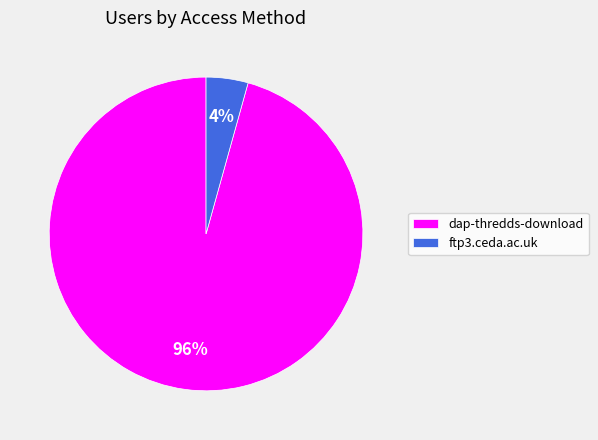

Is the sum of dap-thredds-download and ftp3.ceda.ac.uk greater than half?

Yes